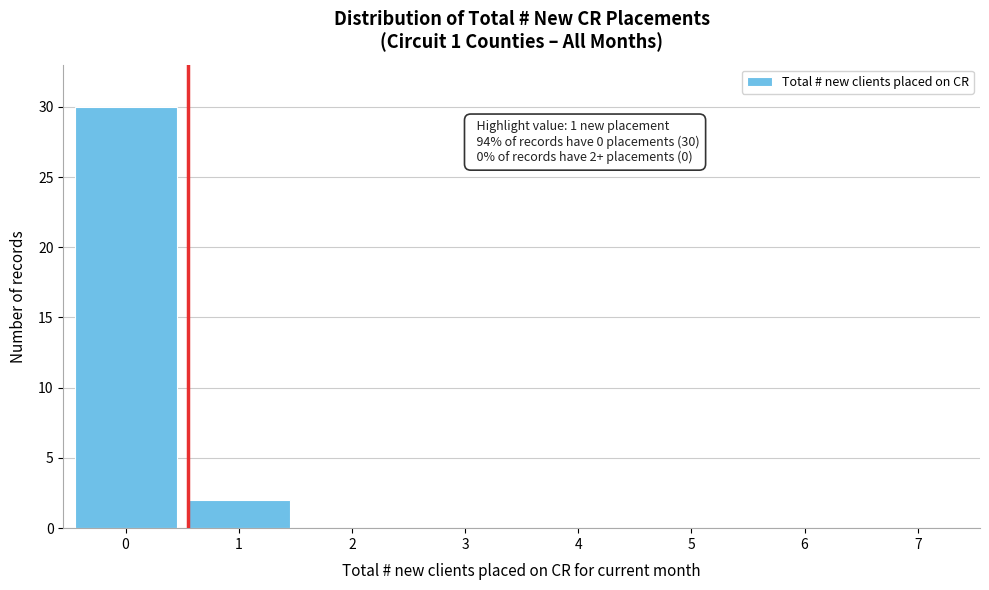

Reading left to right, transcribe all the data shown in this chart.

0=30	1=2	2=0	3=0	4=0	5=0	6=0	7=0